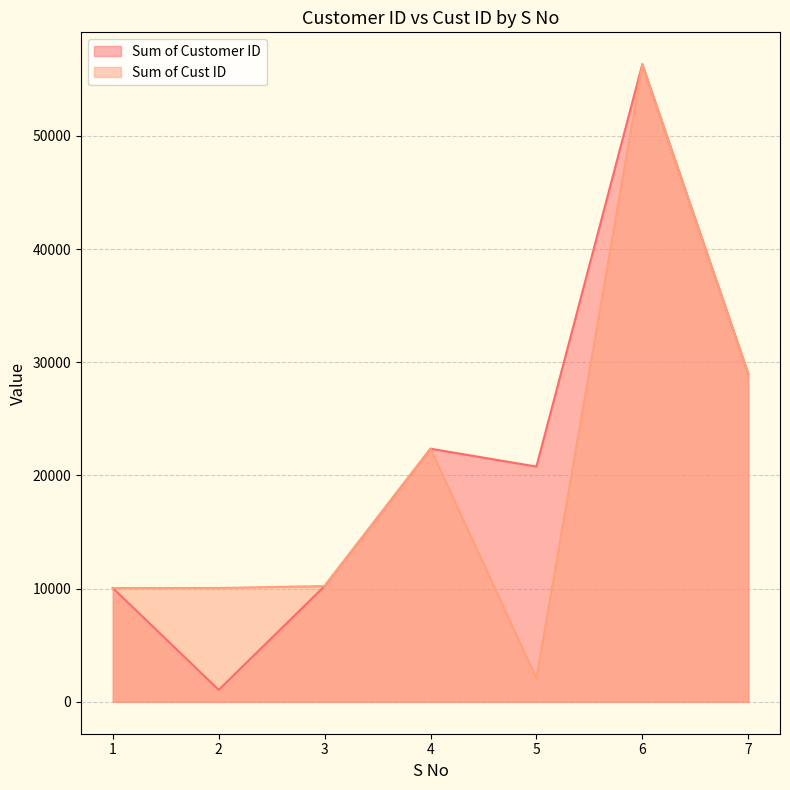

Rank the series at 5 from lowest to highest value.

Sum of Cust ID, Sum of Customer ID